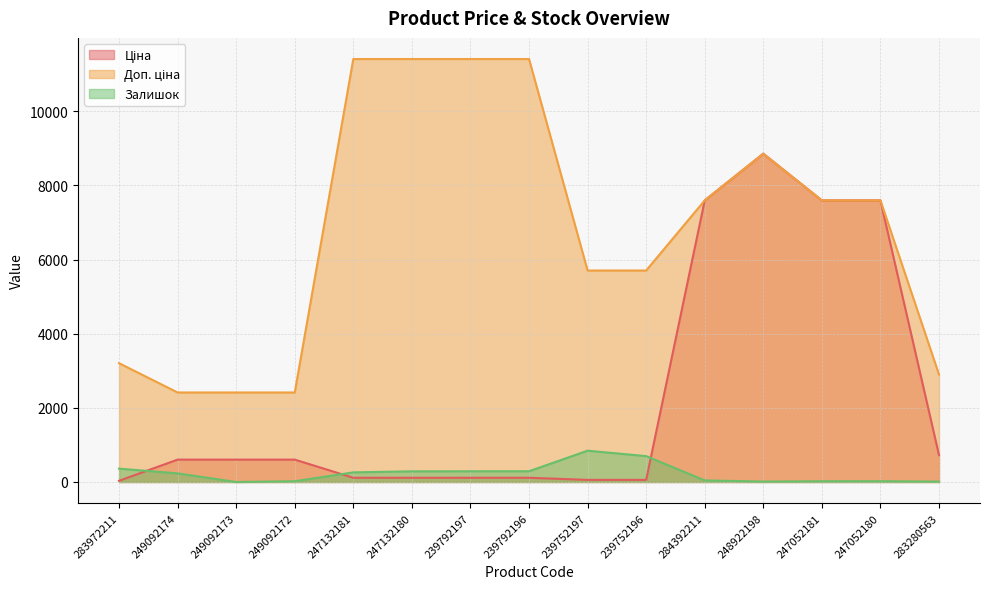

At how many categories does at least one series exceed 4451?

10